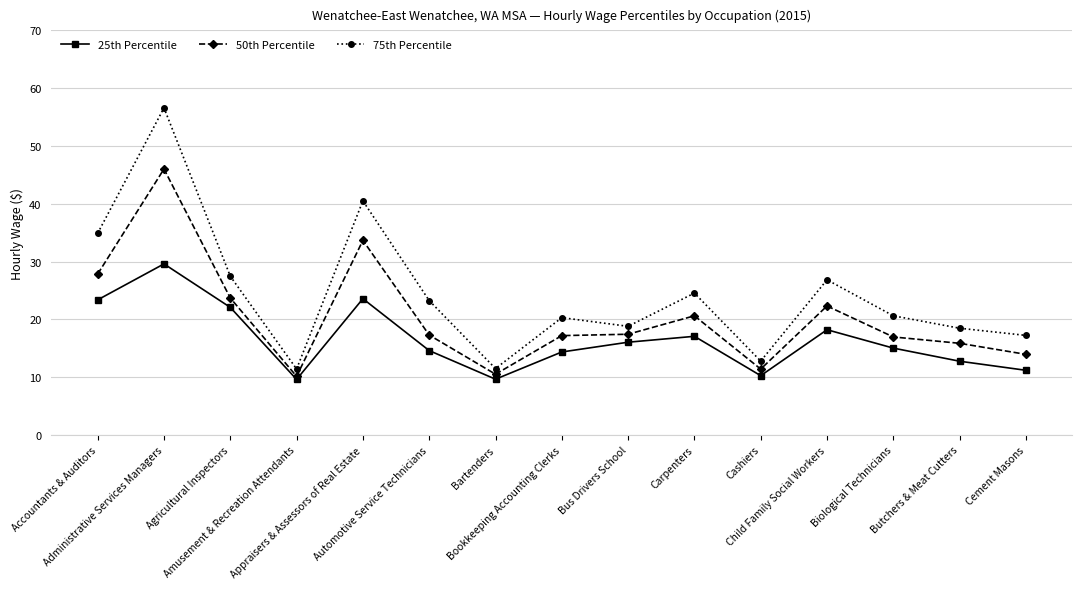

The 75th Percentile series shows 5.9 at Biological Technicians. True or false?

False